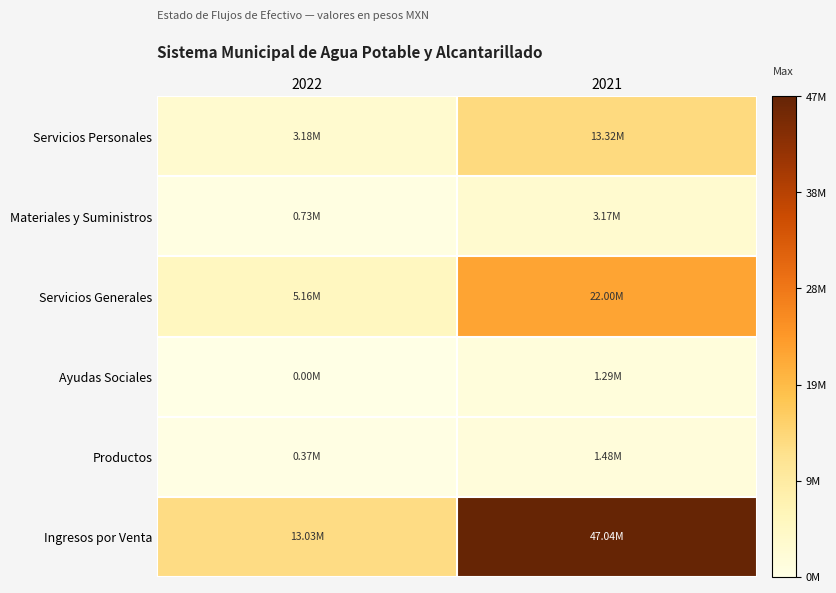

Reading right to left, transcribe all the data shown in this chart.

Servicios Personales: 2021=13322492.8	2022=3182642.2
Materiales y Suministros: 2021=3165070.4	2022=728723.3
Servicios Generales: 2021=21997588.0	2022=5157778.7
Ayudas Sociales: 2021=1292831.2	2022=0.0
Productos: 2021=1483462.9	2022=367116.0
Ingresos por Venta: 2021=47039456.4	2022=13032118.2